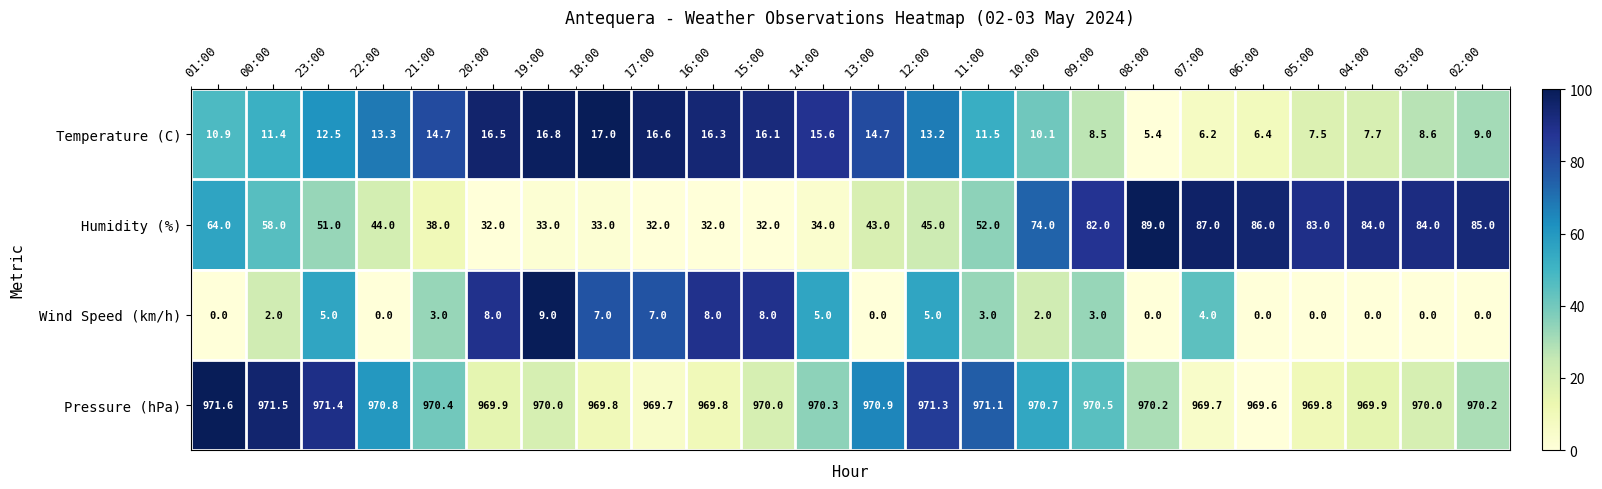

What is the total value across all series at 14:00?

1024.9